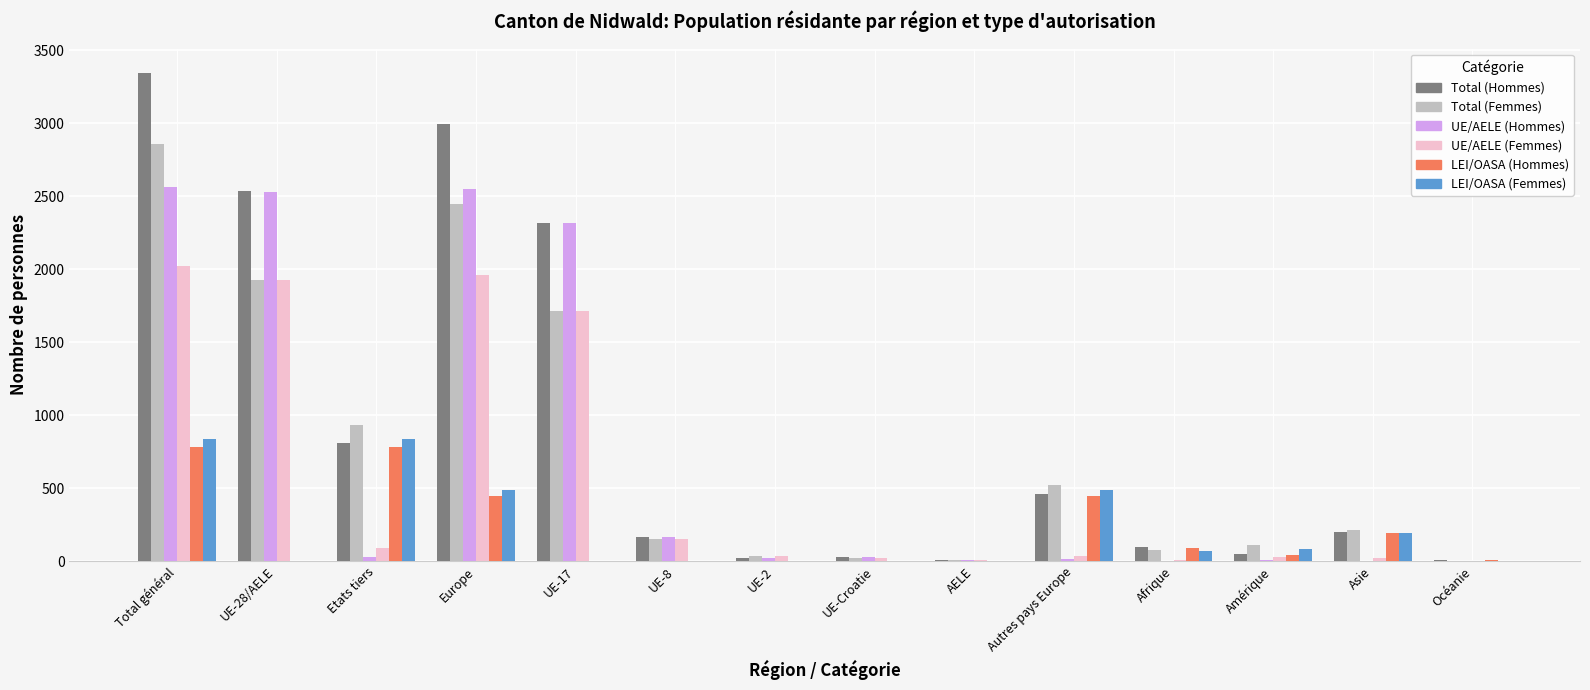

Is the value of LEI/OASA (Femmes) at UE-17 greater than the value of UE/AELE (Femmes) at UE-28/AELE?

No